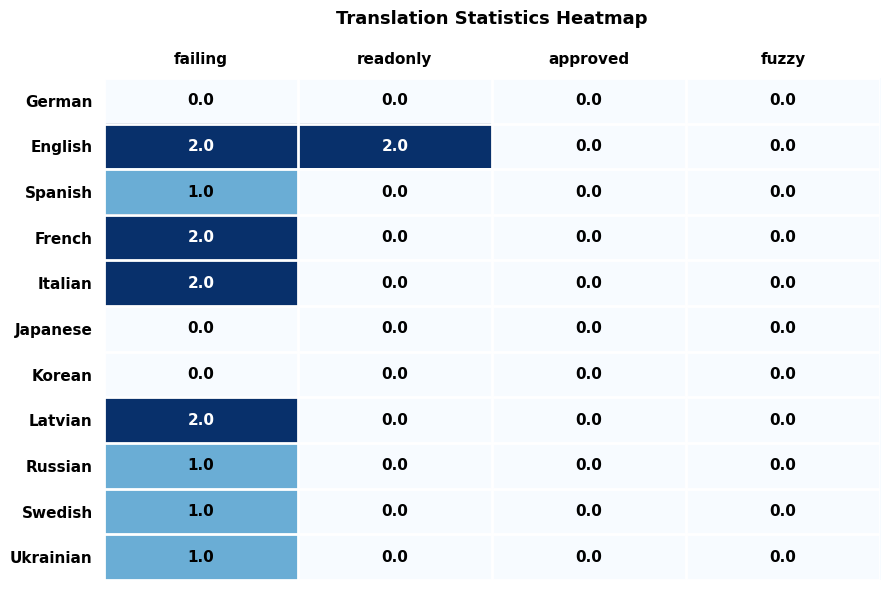

What is the difference between the highest and lowest values at failing?

2